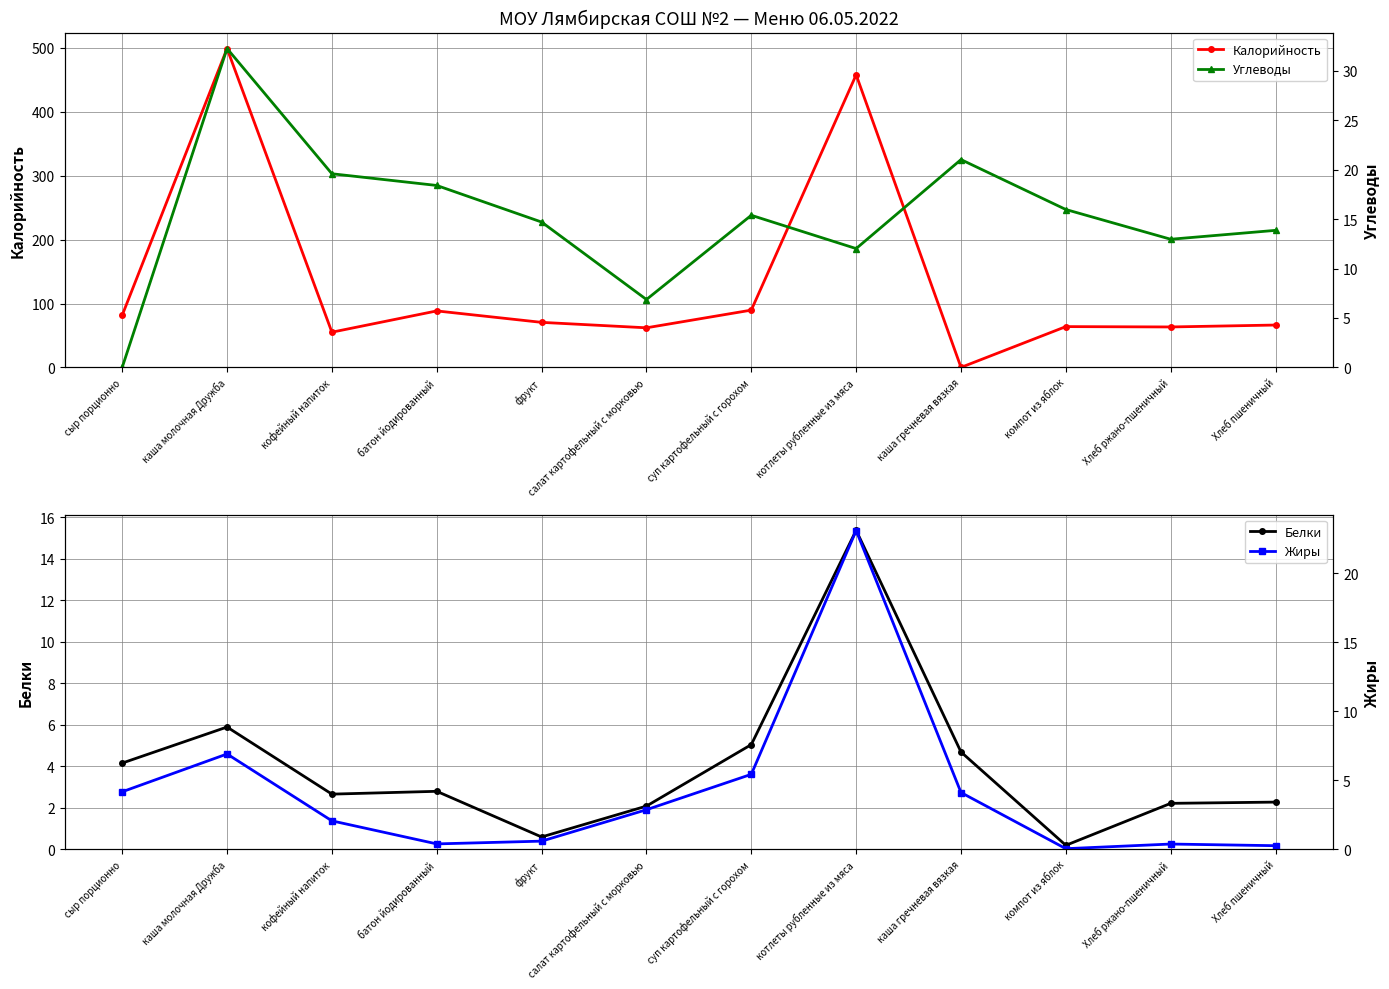

Reading left to right, extract all data points from this chart.

Калорийность: 81.6	499.1	55.1	88.4	70.5	62.0	89.7	458.0	0.0	63.8	63.3	66.3
Белки: 4.2	5.9	2.7	2.8	0.6	2.1	5.0	15.4	4.7	0.2	2.2	2.3
Углеводы: 0.0	32.2	19.6	18.4	14.7	6.9	15.4	12.0	21.0	16.0	13.0	13.9
Жиры: 4.2	6.9	2.1	0.4	0.6	2.9	5.4	23.1	4.1	0.1	0.4	0.3